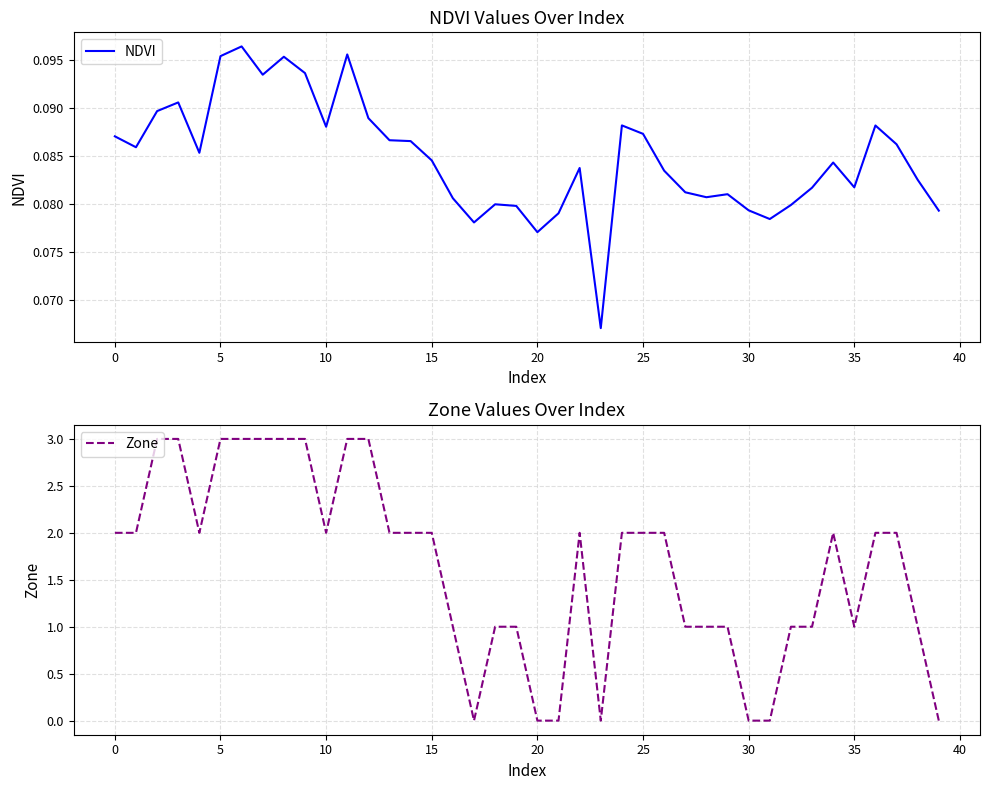

Count the NDVI values in the range 0 to 1.

40